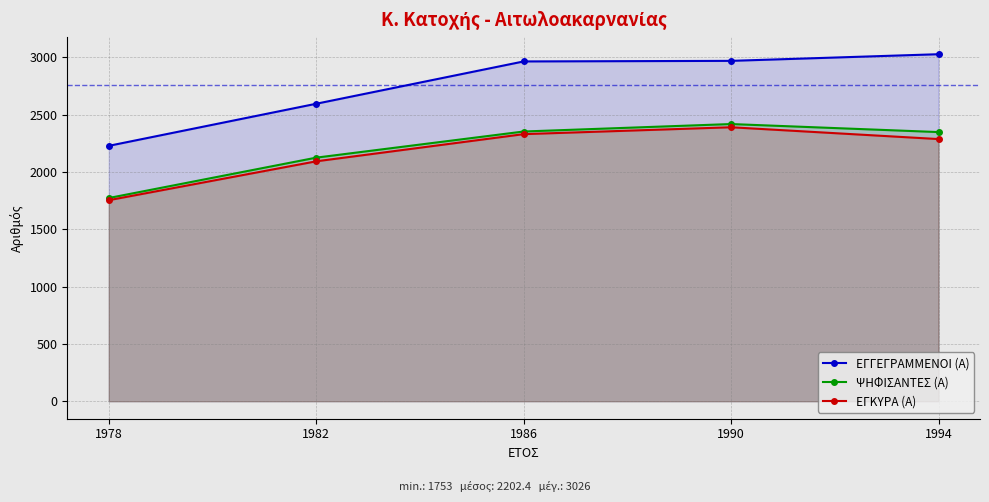

Which has a higher value, 1990 or 1982?

1990